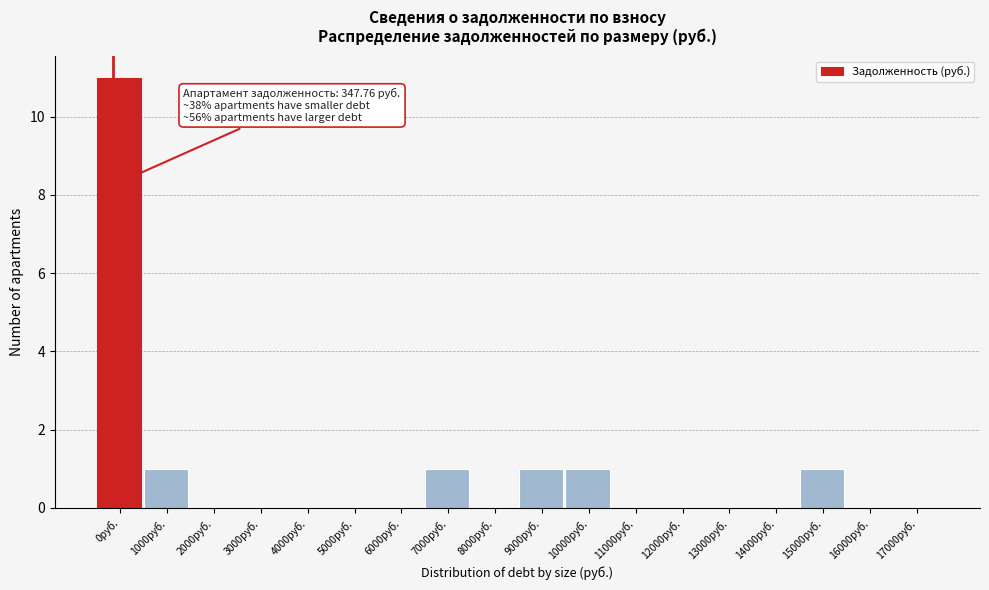

Reading left to right, what are all the values shown in this chart?

0руб.=11	1000руб.=1	2000руб.=0	3000руб.=0	4000руб.=0	5000руб.=0	6000руб.=0	7000руб.=1	8000руб.=0	9000руб.=1	10000руб.=1	11000руб.=0	12000руб.=0	13000руб.=0	14000руб.=0	15000руб.=1	16000руб.=0	17000руб.=0